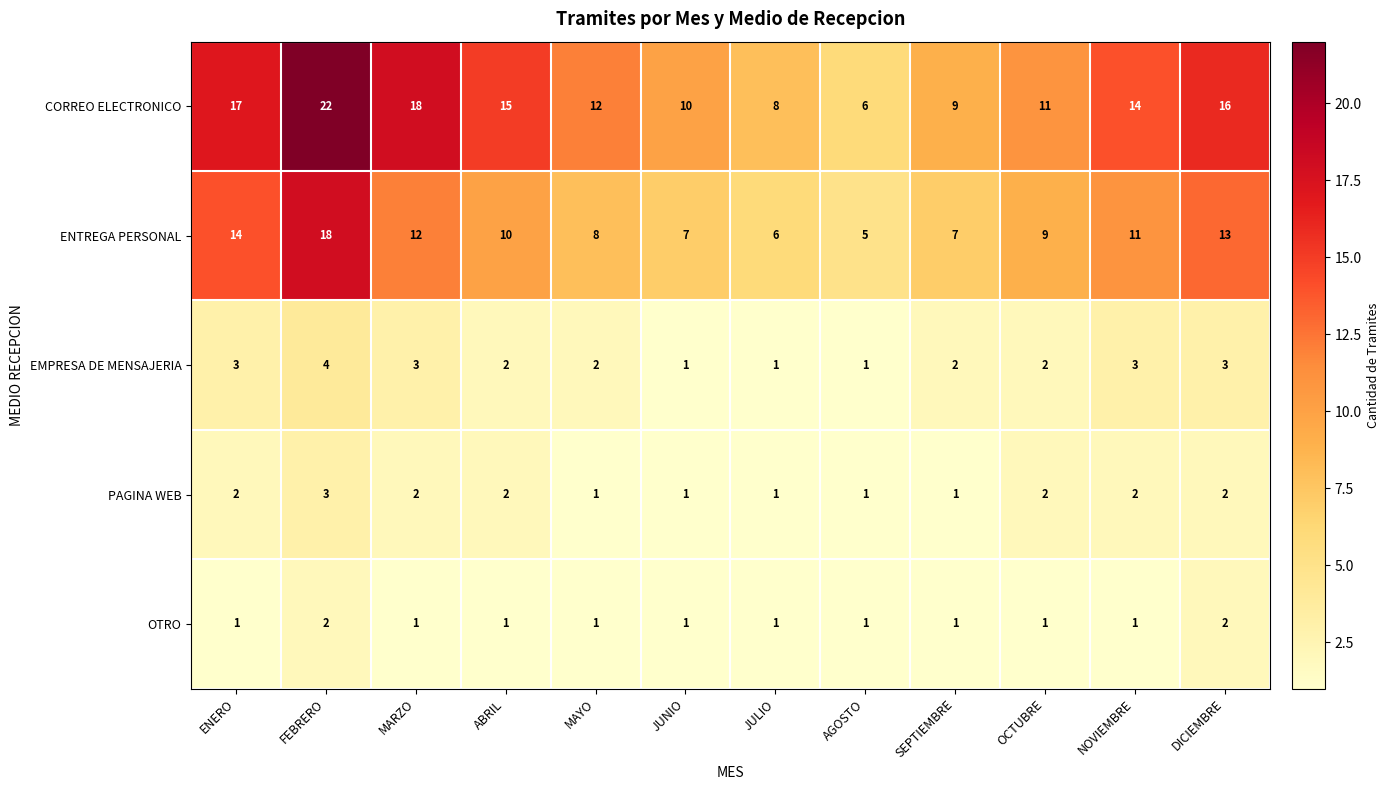

What is the sum of the EMPRESA DE MENSAJERIA values at NOVIEMBRE and FEBRERO?

7